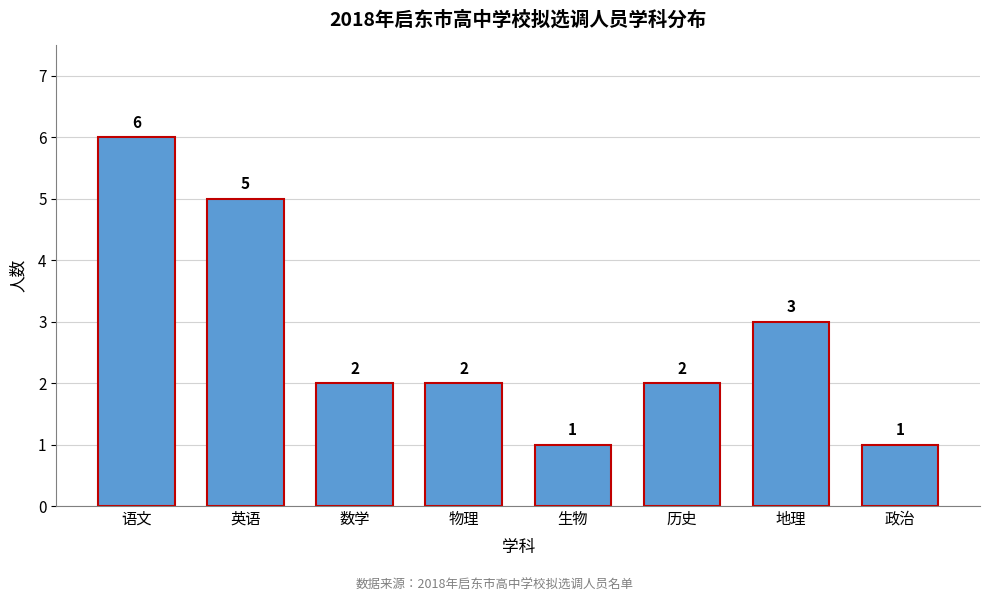

Reading left to right, list all the values displayed in this chart.

6	5	2	2	1	2	3	1